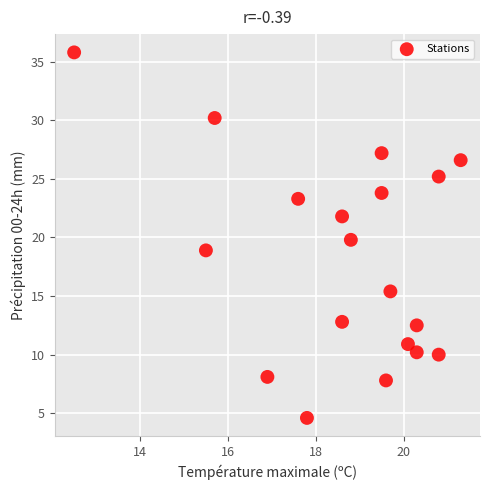

What is the range of X values (max minus min)?

8.8